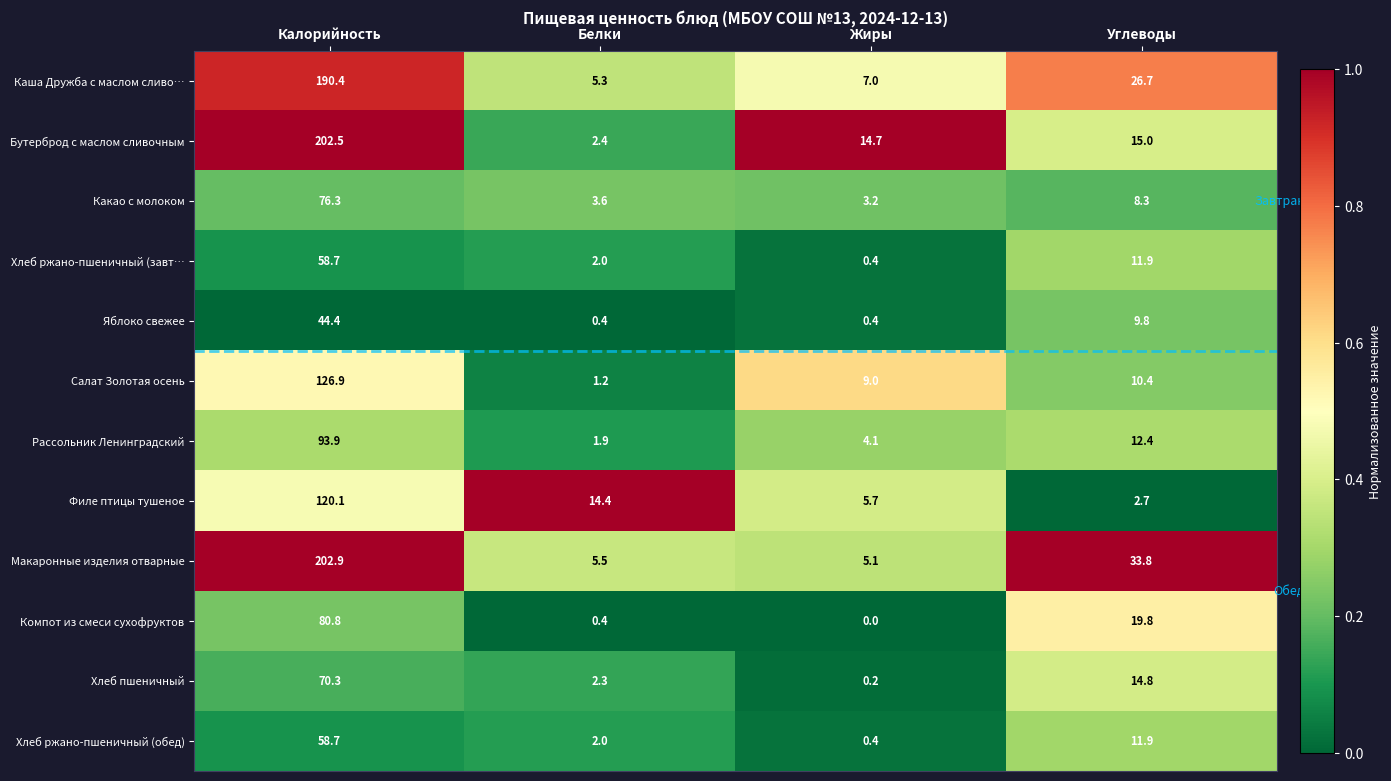

True or false: Яблоко свежее has a value of 9.8 at Углеводы.

True